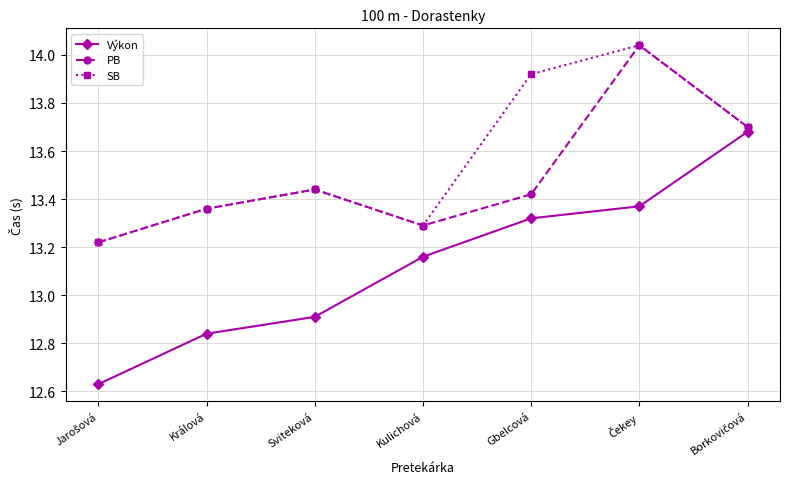

True or false: PB and Výkon intersect in this chart.

False